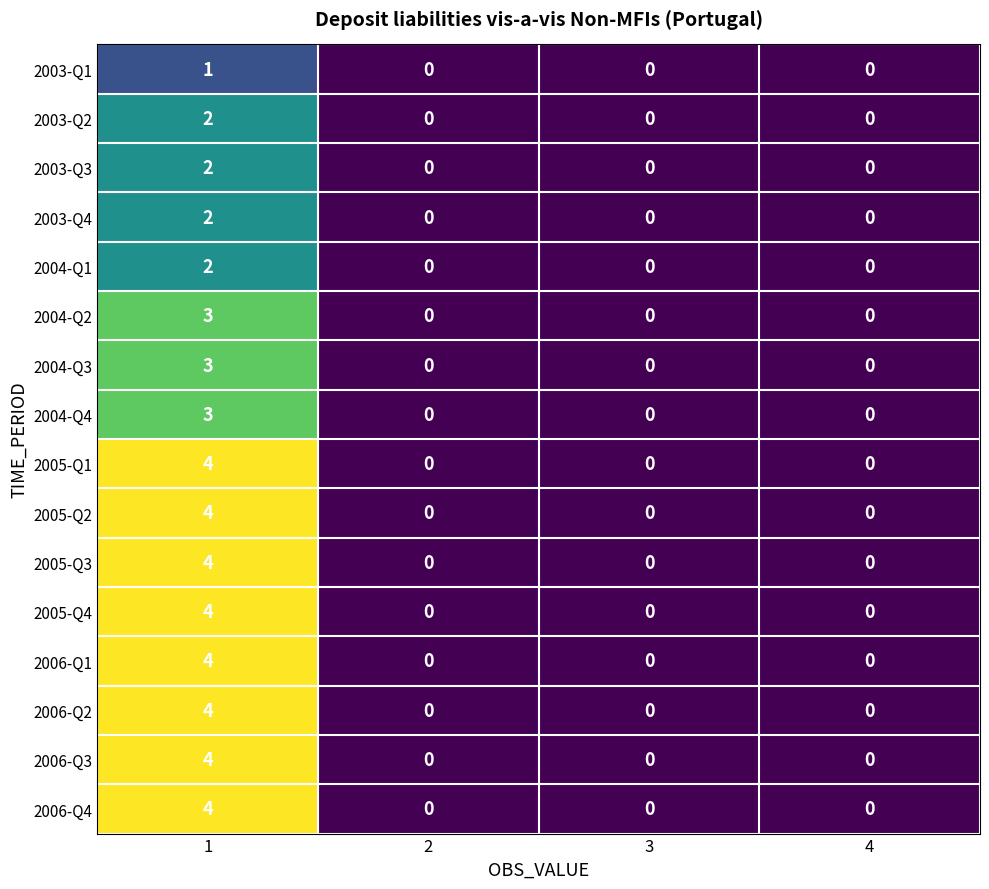

At how many categories does at least one series exceed 2?

1